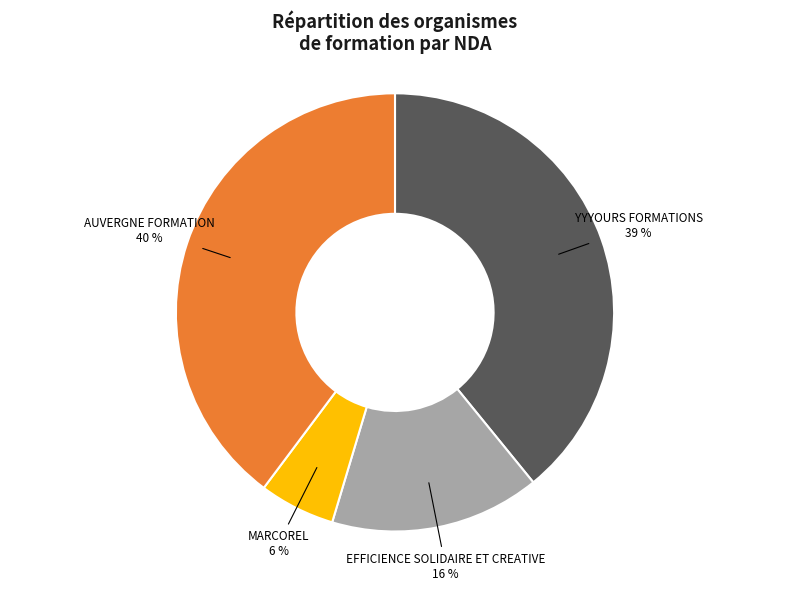

Combined, do AUVERGNE FORMATION and MARCOREL account for over 50%?

No